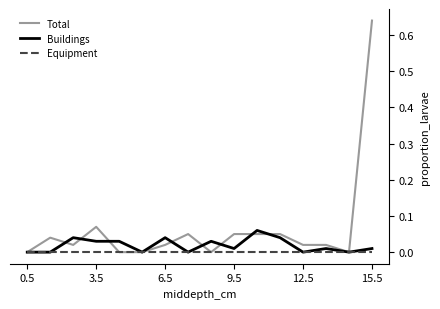

Which series has the largest total across all categories?

Total